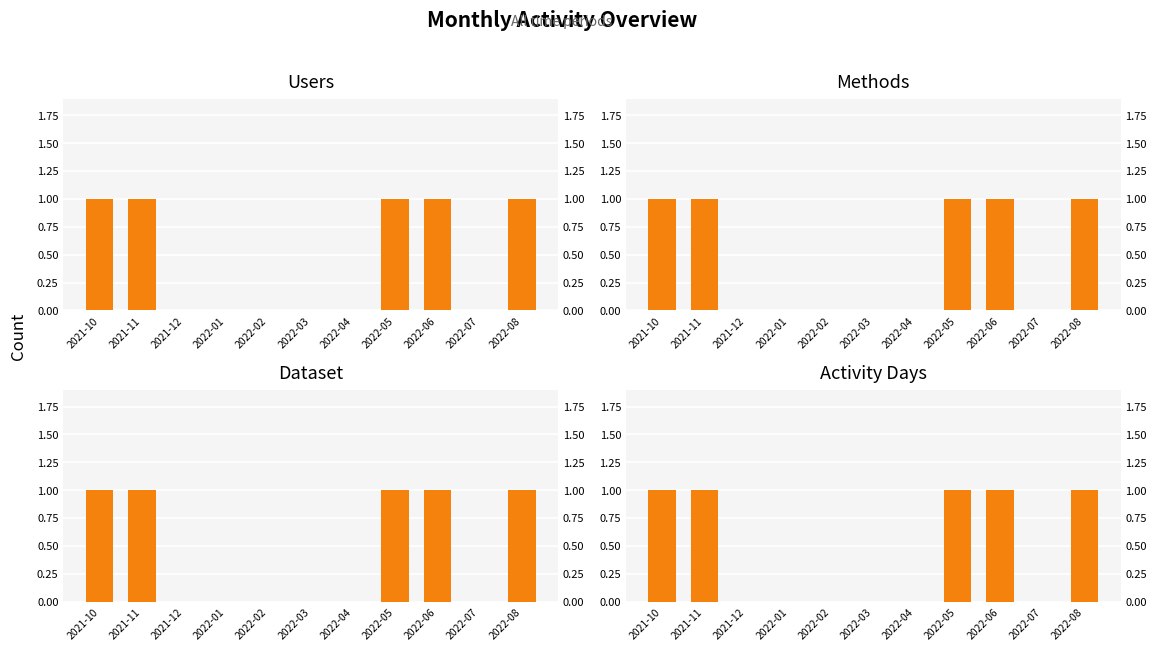

What is the difference between the maximum and minimum values in the Activity Days series?

1